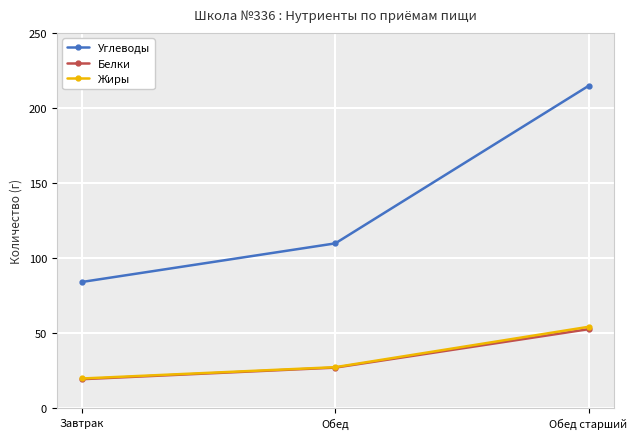

Rank the categories by Жиры value from lowest to highest.

Завтрак, Обед, Обед старший